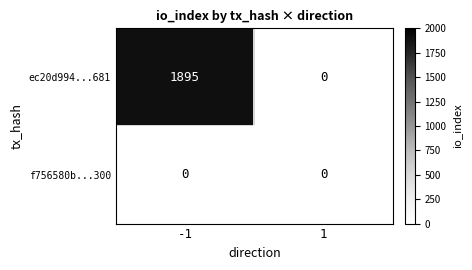

What is the greatest value displayed?

1895